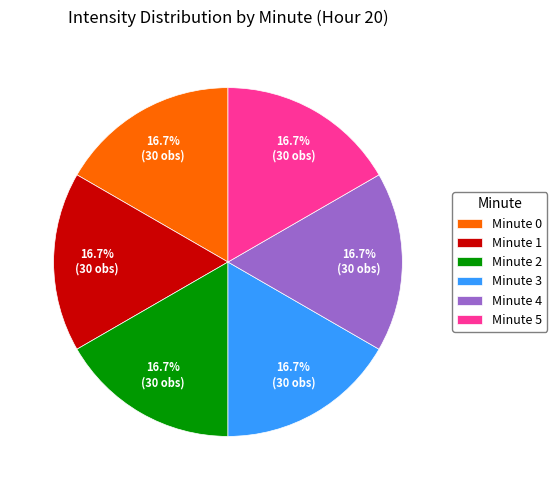

Is there any slice that represents more than half of the pie?

No